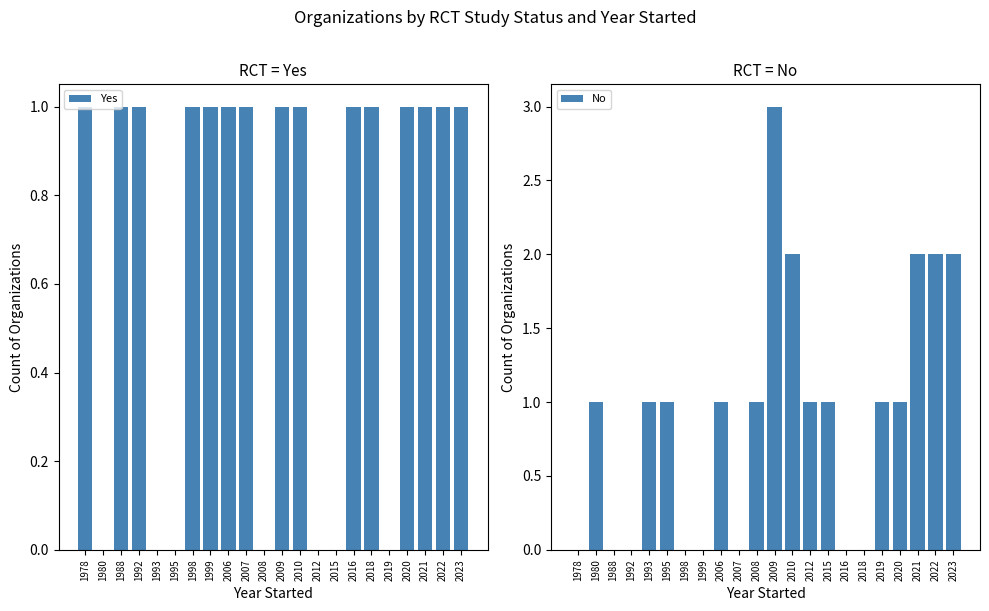

Which series changed the most between 1992 and 1993?

Yes